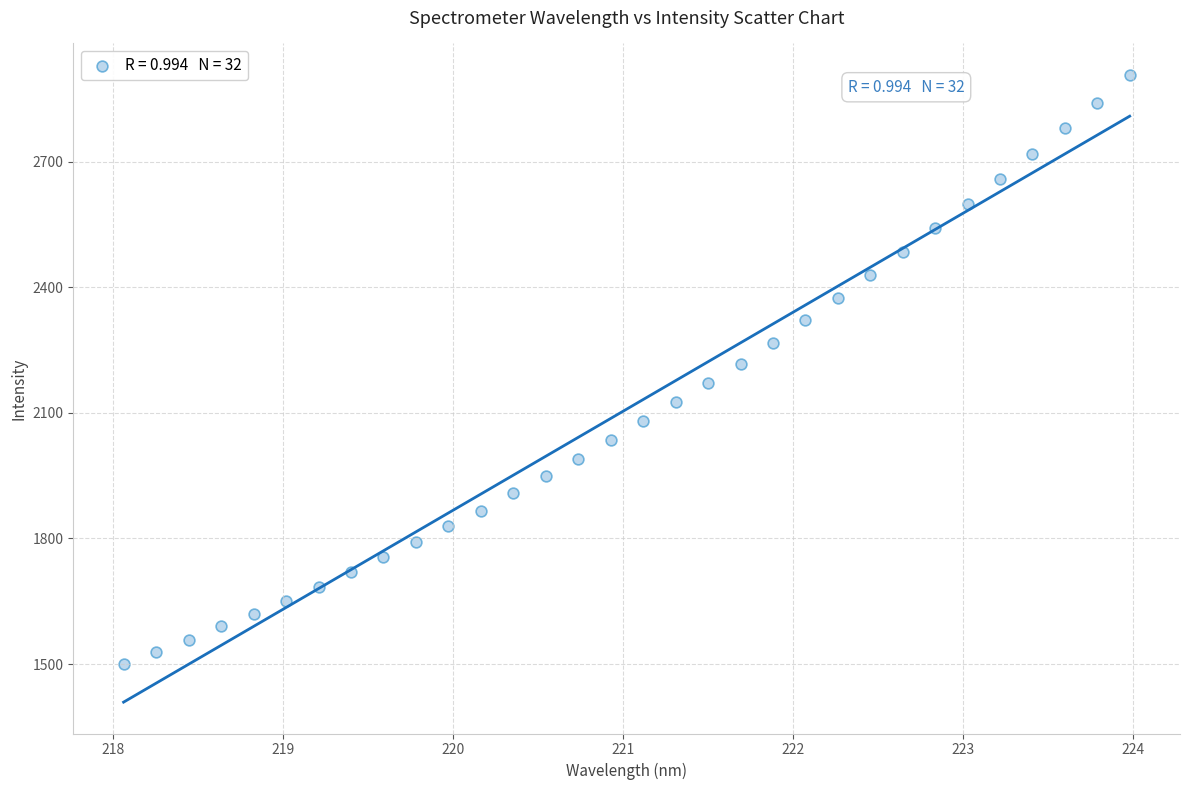

What is the range of Y values (max minus min)?

1406.9